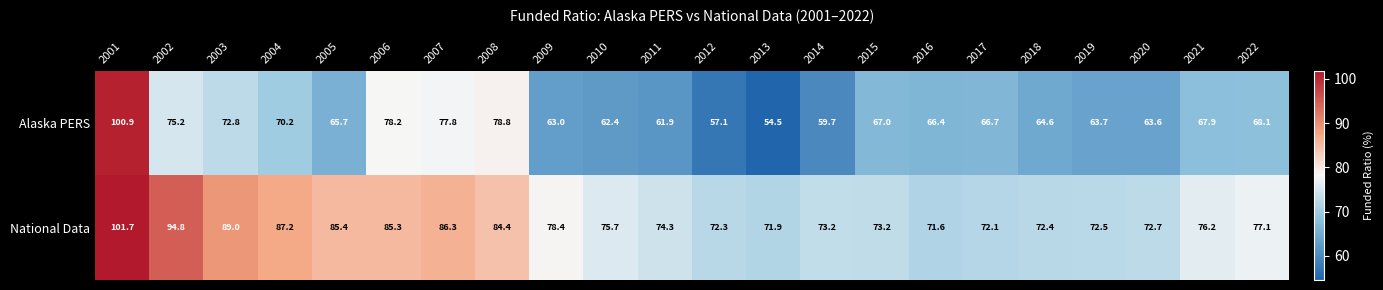

True or false: Alaska PERS has a value of 99.3 at 2021.

False